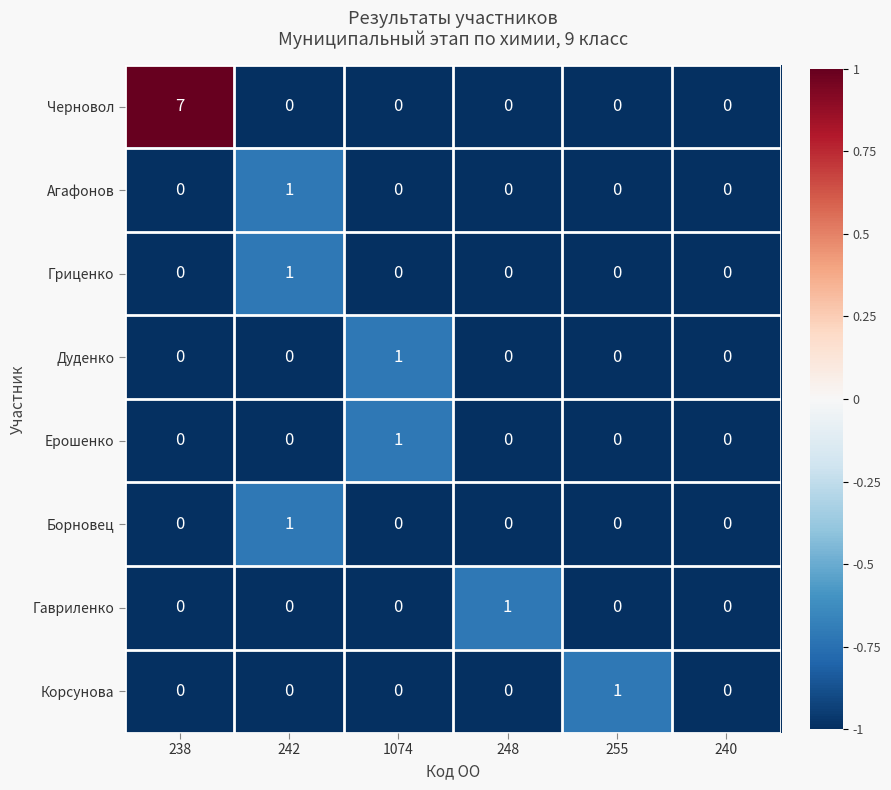

At which category does the chart reach its peak across all series?

238